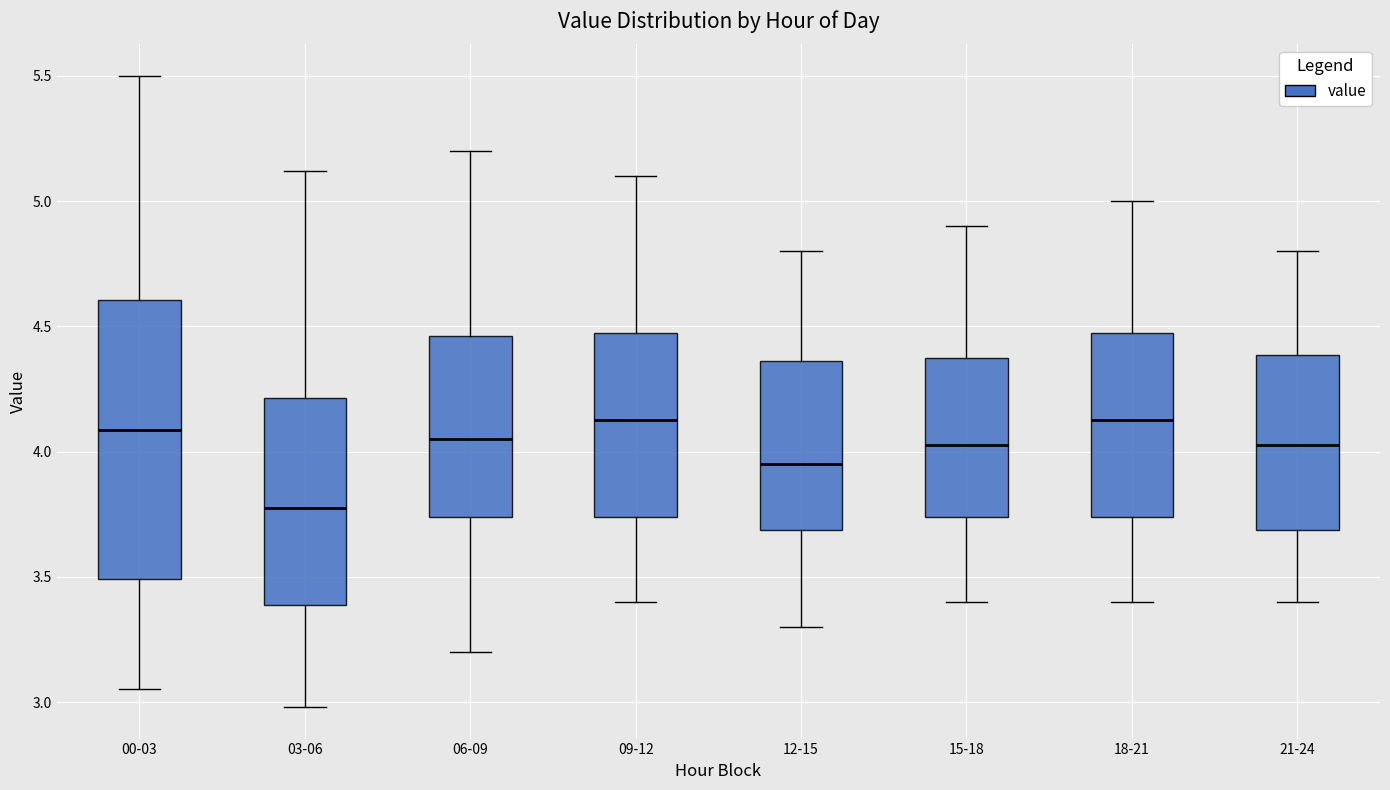

Where does the upper whisker of the box for 12-15 end on the y-axis? The values are not printed on the chart, so give them approximately, as read against the axis.

4.80